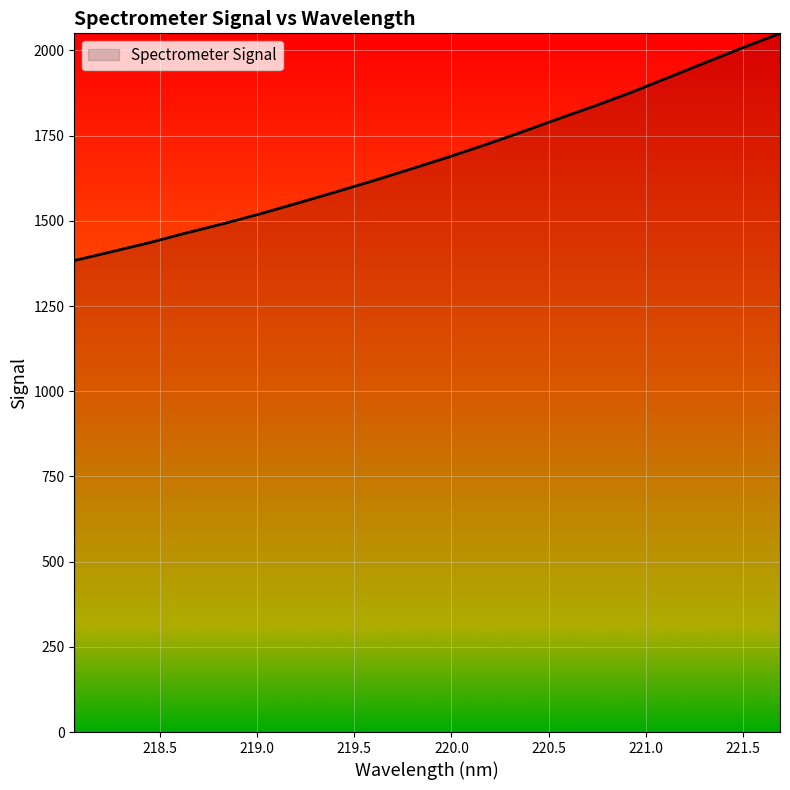

What is the greatest value displayed?

2050.2